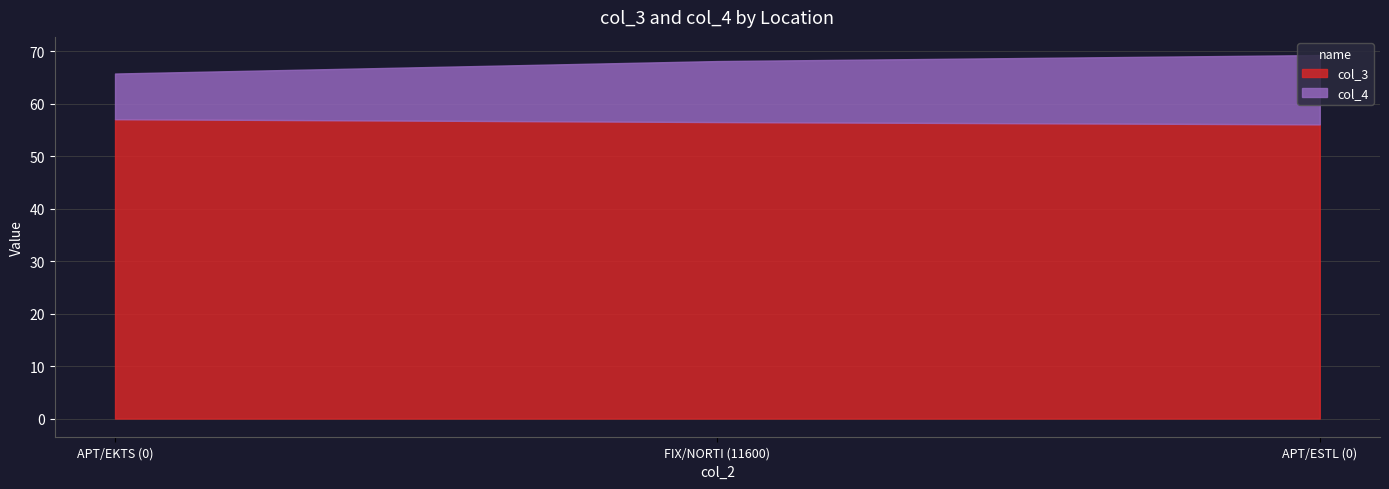

How many lines are shown in the chart?

2